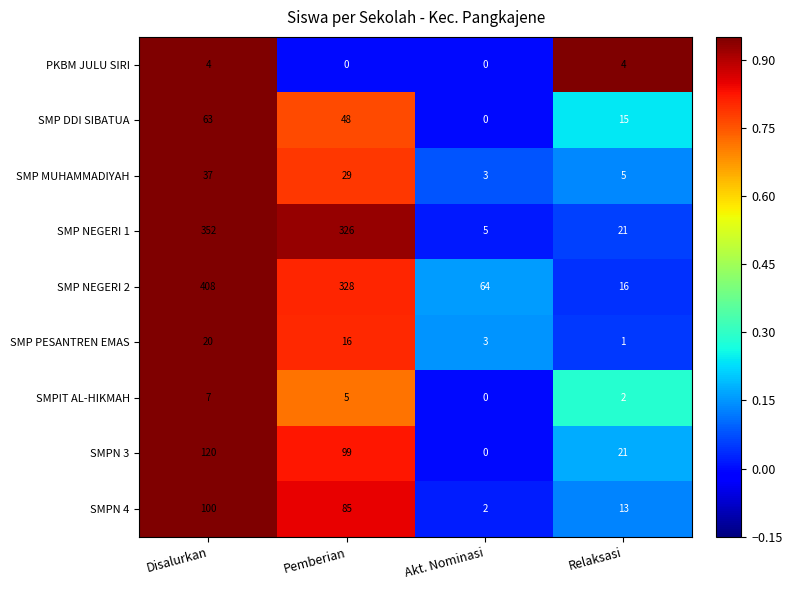

The SMP MUHAMMADIYAH series shows 37 at Disalurkan. True or false?

True